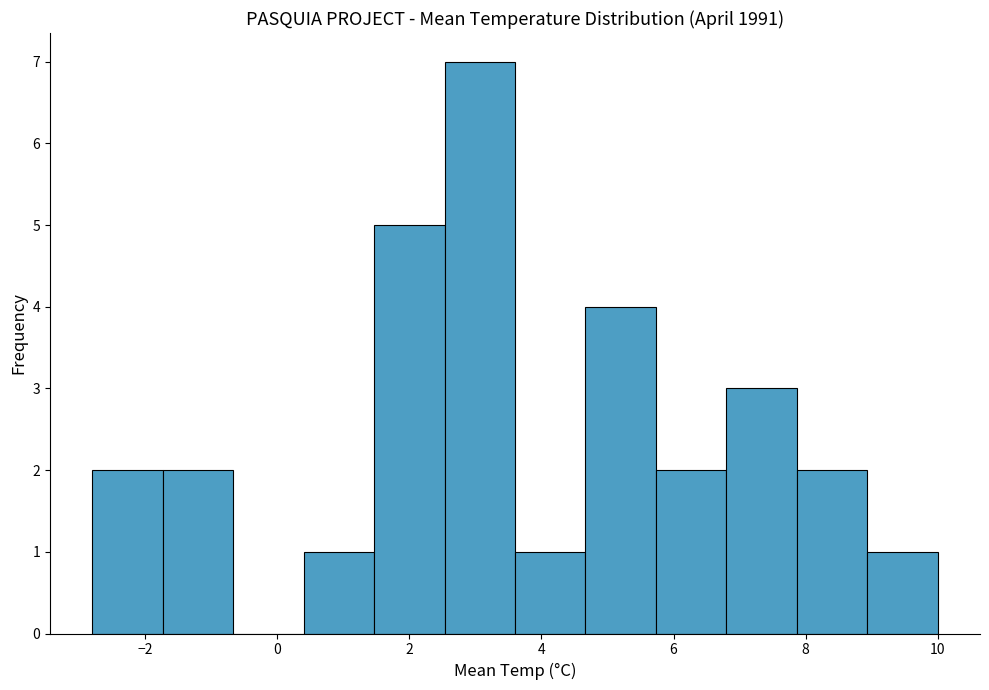

How tall is the bar that spans 4.6 to 5.8 on the x-axis? Neither the bar edges nor the heights are printed on the chart, so give them approximately, as read against the axes.

4